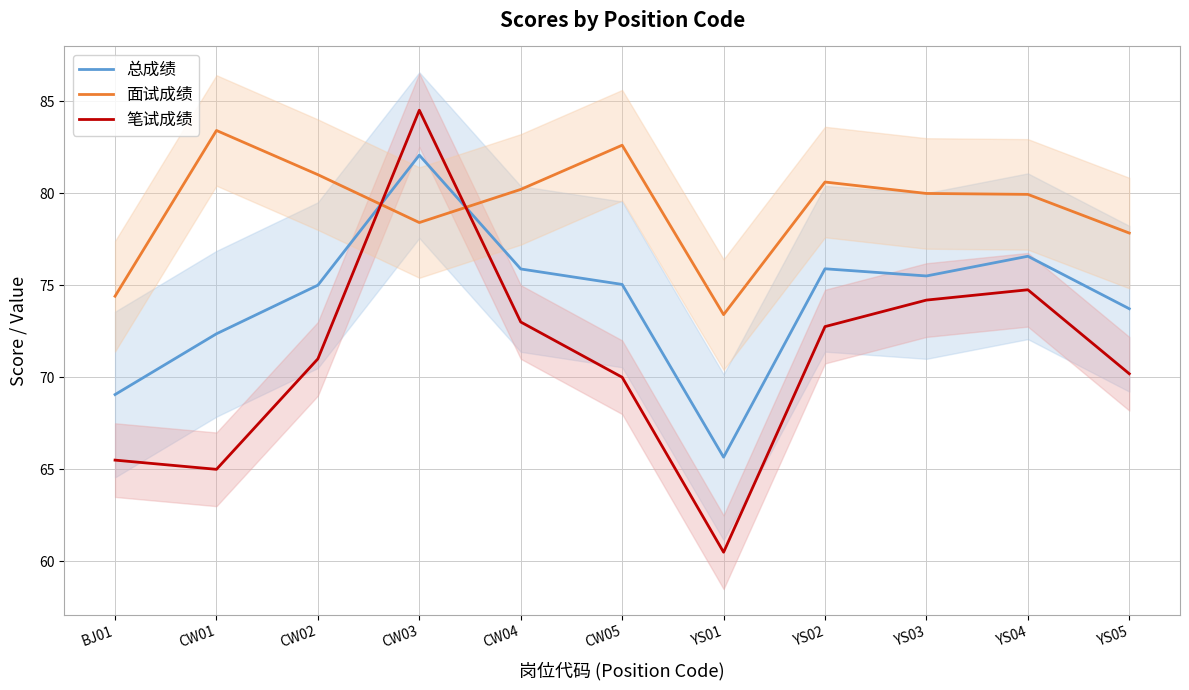

Reading right to left, extract all data points from this chart.

总成绩: 73.7	76.6	75.5	75.9	65.7	75.0	75.9	82.1	75.0	72.4	69.1
面试成绩: 77.8	79.9	80.0	80.6	73.4	82.6	80.2	78.4	81.0	83.4	74.4
笔试成绩: 70.2	74.8	74.2	72.8	60.5	70.0	73.0	84.5	71.0	65.0	65.5